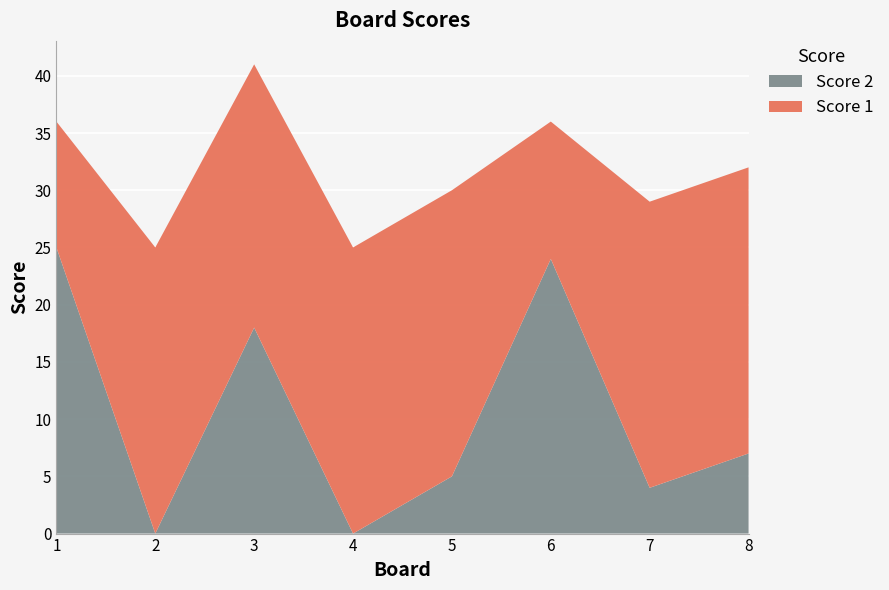

Reading left to right, transcribe all the data shown in this chart.

Score 1: 1=11	2=25	3=23	4=25	5=25	6=12	7=25	8=25
Score 2: 1=25	2=0	3=18	4=0	5=5	6=24	7=4	8=7